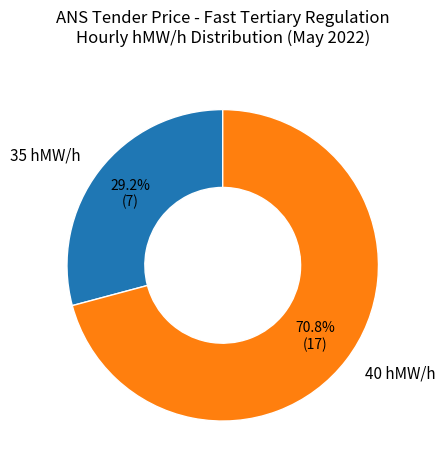

Which category accounts for the majority?

40 hMW/h